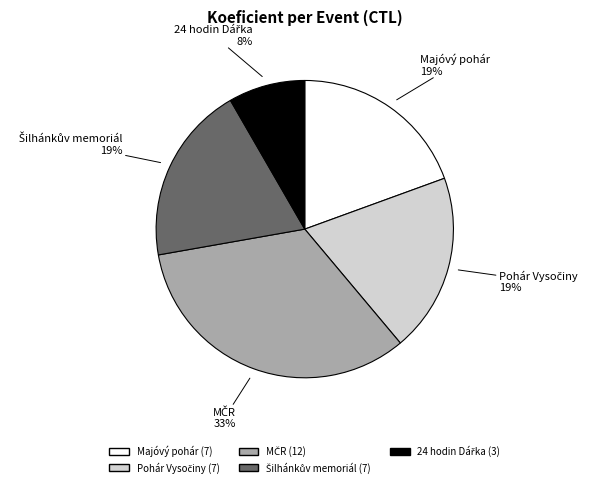

To the nearest percent, what portion does Majóvý pohár represent?

19%